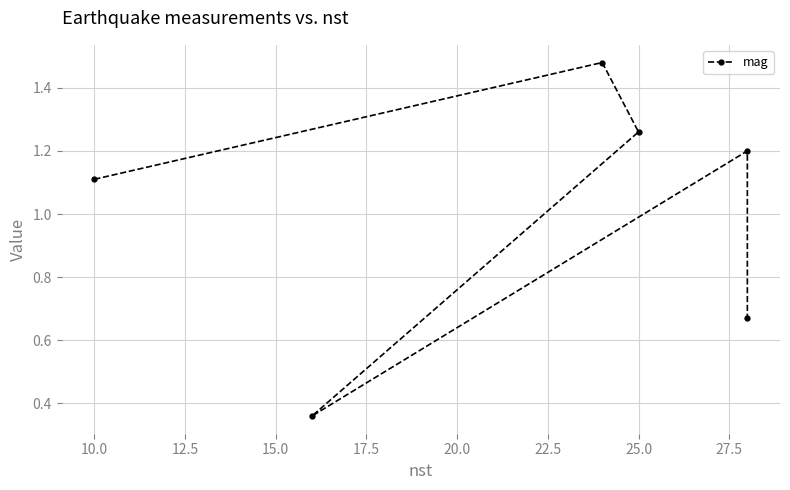

How many interior local peaks (higher than both neighbors) does the data have?

2